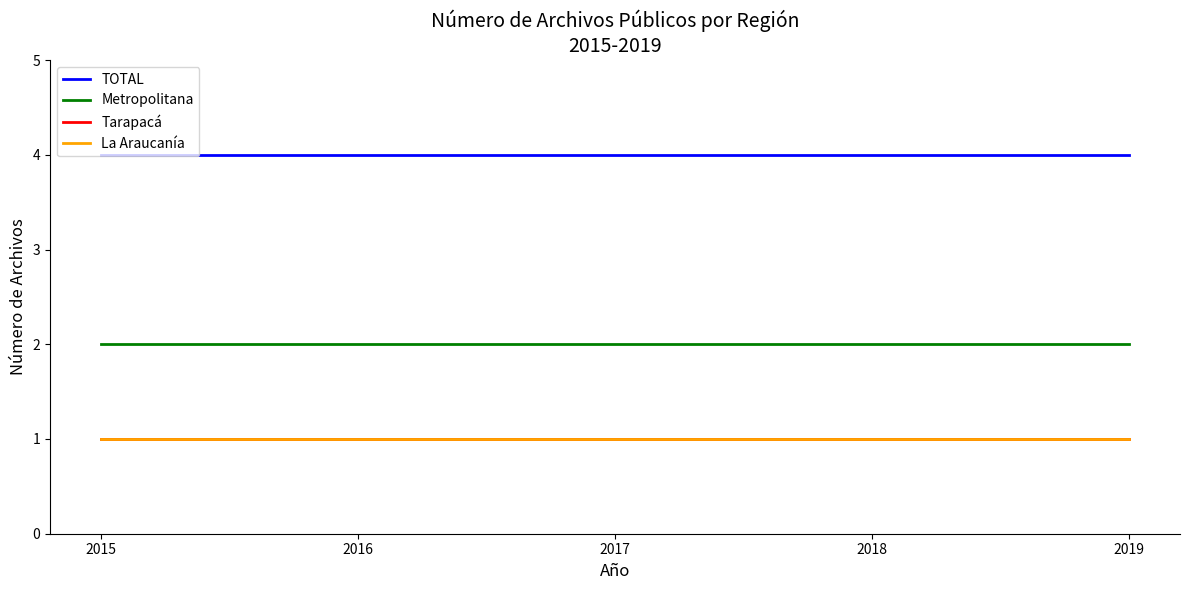

Does the chart display data point markers on the line(s)?

No